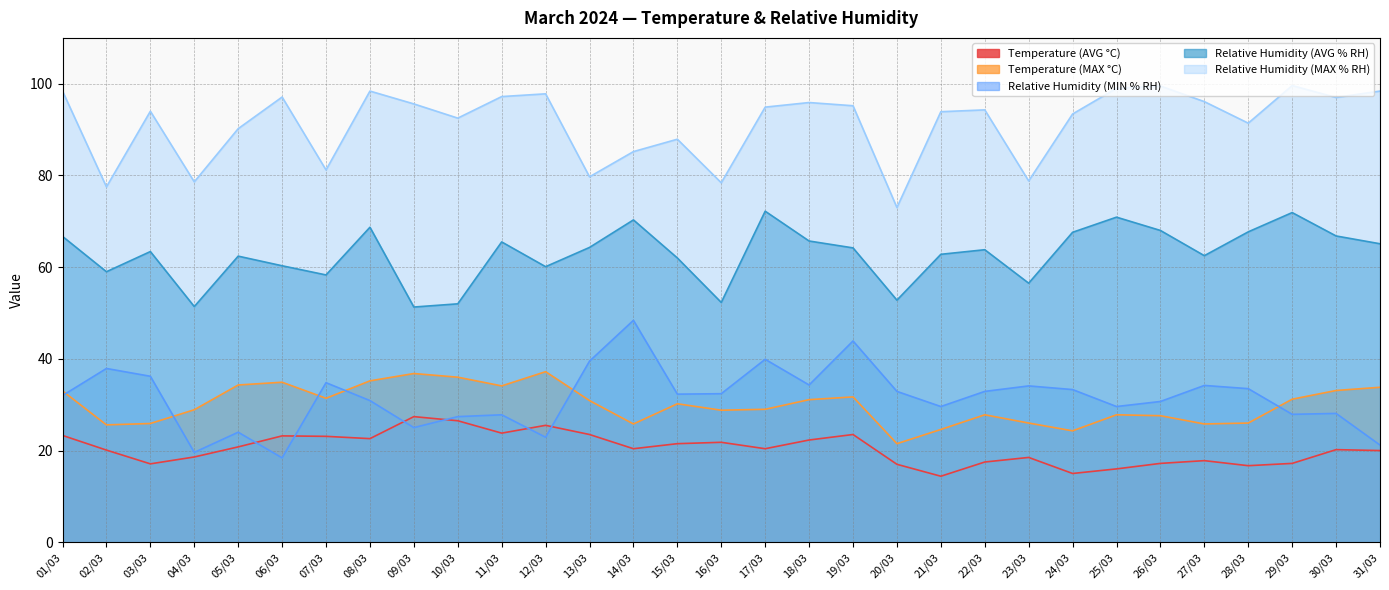

What are all the series names shown in the legend?

Temperature (AVG °C), Temperature (MAX °C), Relative Humidity (MIN % RH), Relative Humidity (AVG % RH), Relative Humidity (MAX % RH)